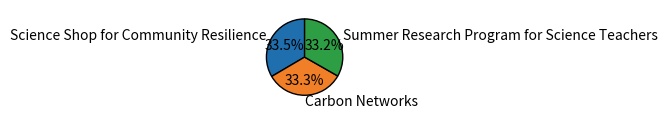

Is there any slice that represents more than half of the pie?

No